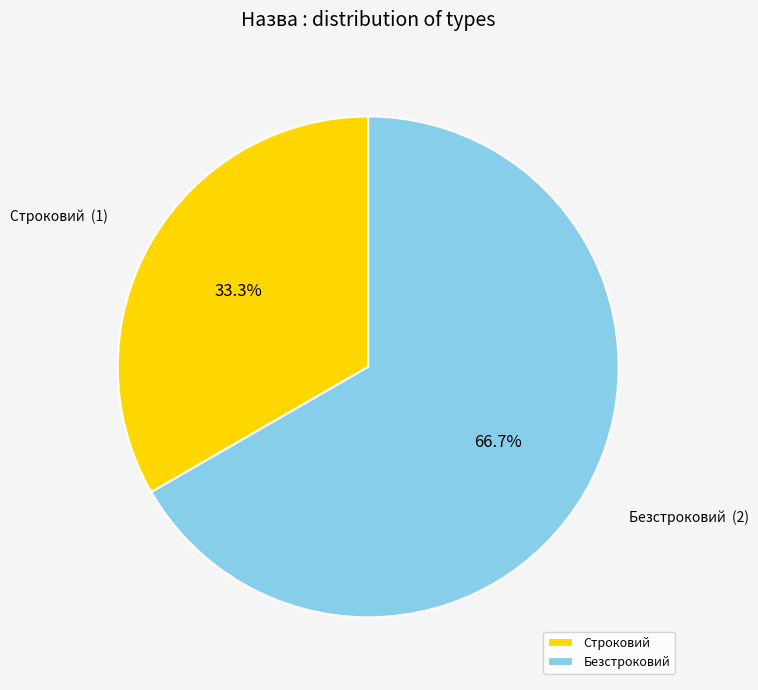

Which has a higher value, Безстроковий or Строковий?

Безстроковий